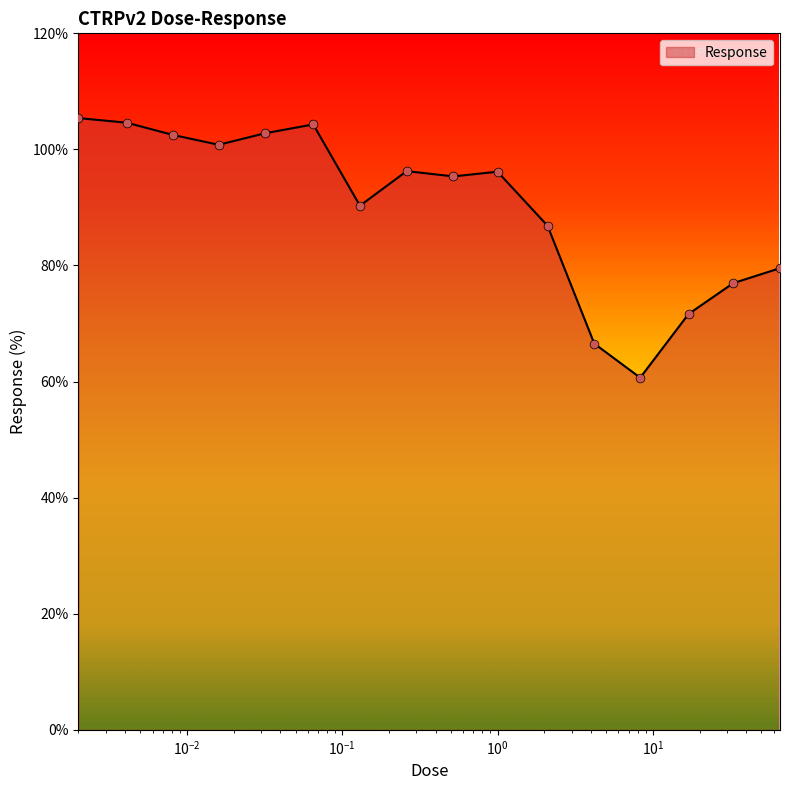

What is the minimum value shown in the chart?

60.7